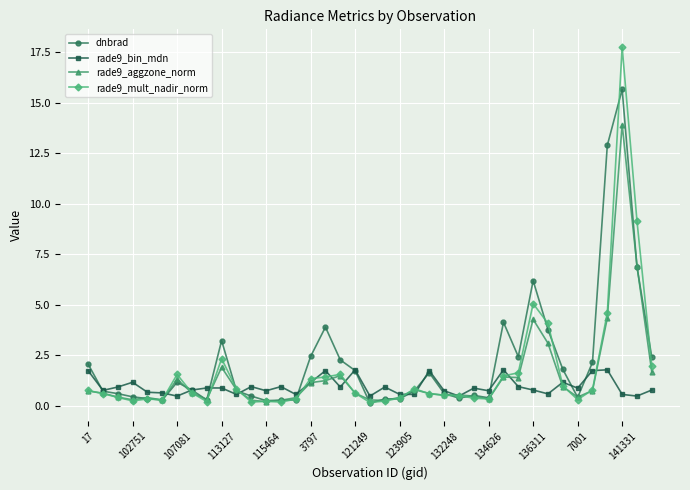

Which series has the largest total across all categories?

dnbrad